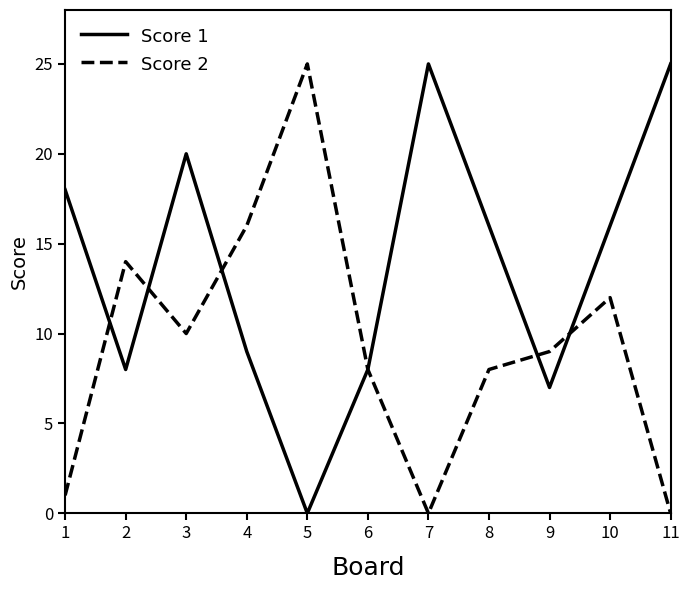

Reading left to right, transcribe all the data shown in this chart.

Score 1: 18	8	20	9	0	8	25	16	7	16	25
Score 2: 1	14	10	16	25	8	0	8	9	12	0